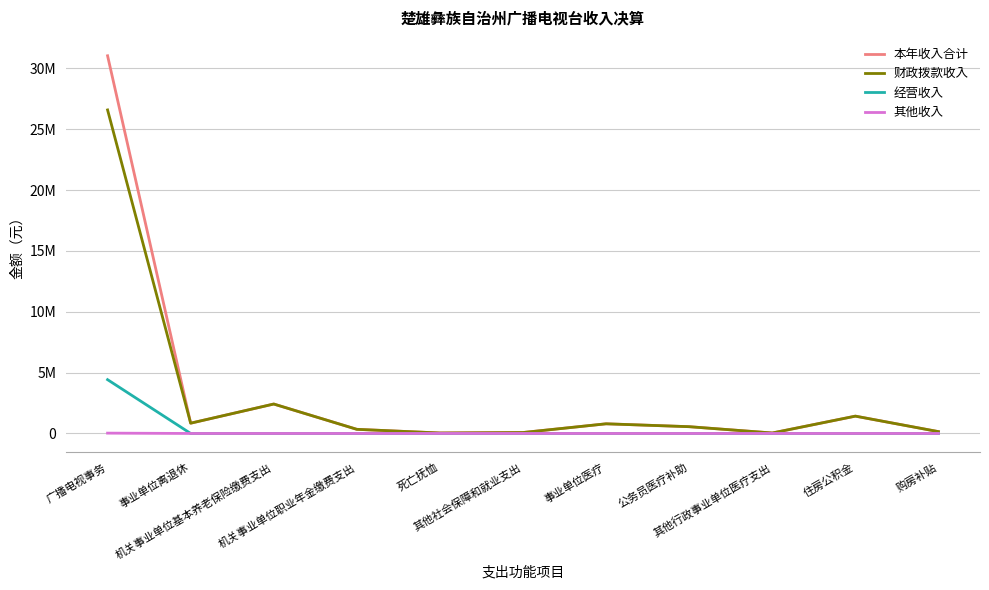

Reading left to right, what are all the values shown in this chart?

本年收入合计: 31034240.9	845356.8	2419791.7	341005.4	38837.7	77986.4	794558.3	557480.6	39270.0	1424572.0	151200.0
财政拨款收入: 26584549.9	845356.8	2419791.7	341005.4	38837.7	77986.4	794558.3	557480.6	39270.0	1424572.0	151200.0
经营收入: 4421171.0	0.0	0.0	0.0	0.0	0.0	0.0	0.0	0.0	0.0	0.0
其他收入: 28519.9	0.0	0.0	0.0	0.0	0.0	0.0	0.0	0.0	0.0	0.0